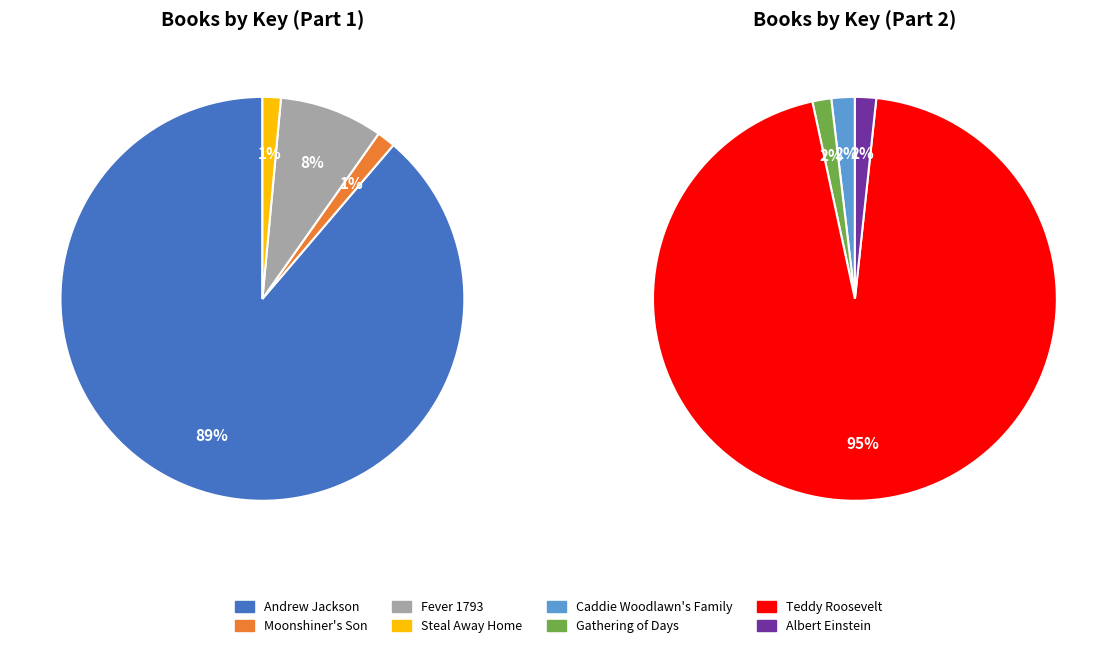

The Moonshiner's Son slice represents 8% of the pie. True or false?

False